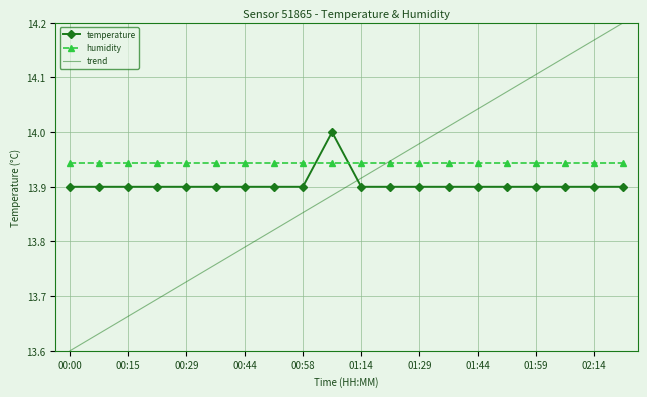

True or false: humidity and temperature cross at least once.

True